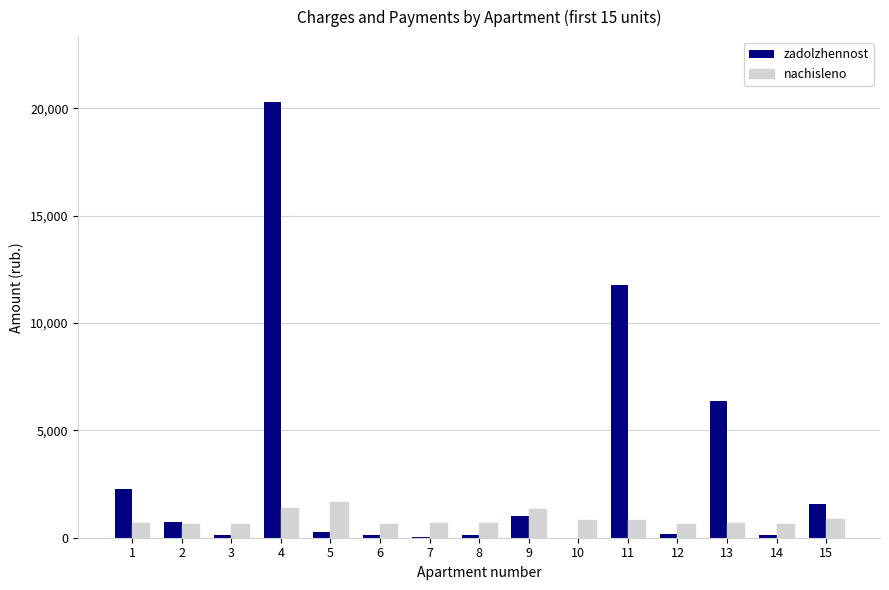

At which category is the sum across all series the highest?

4